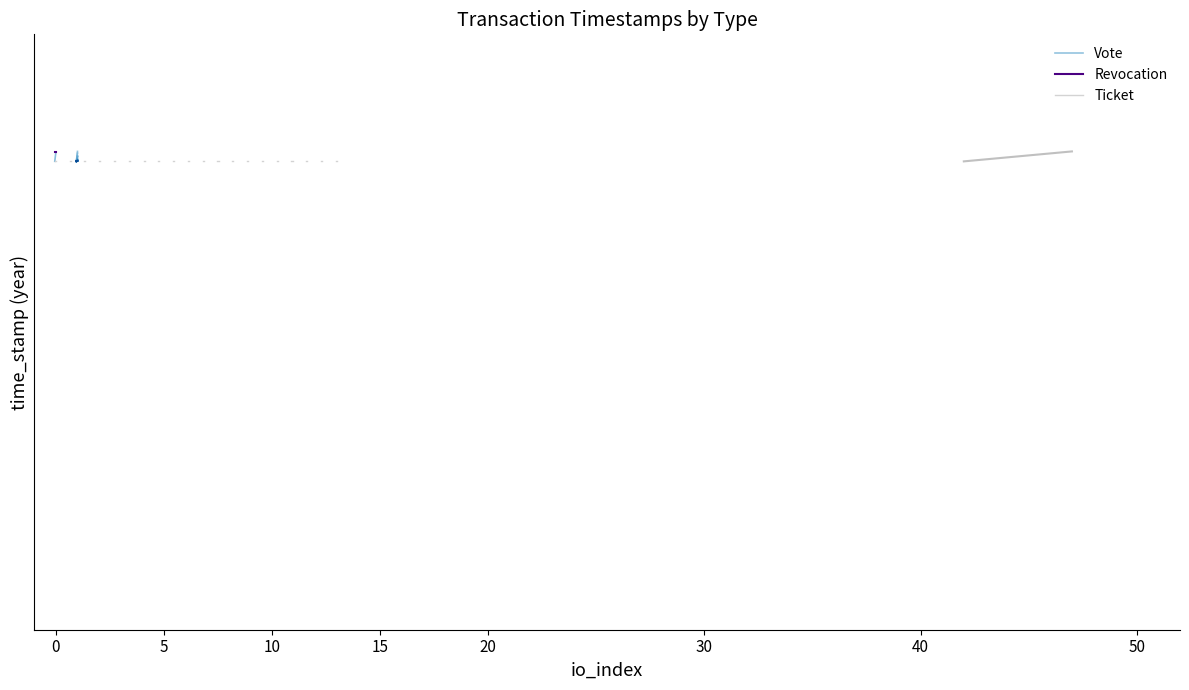

Which series has the largest range (max minus min)?

Vote